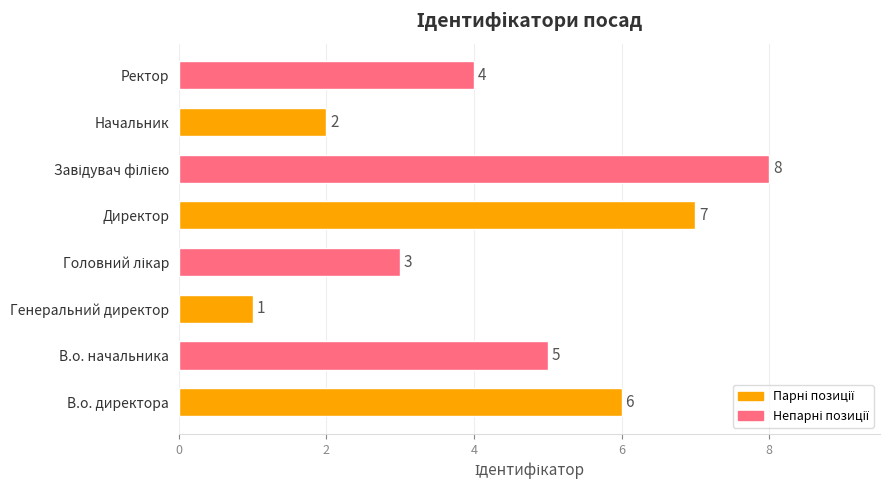

What is the sum of the values at В.о. начальника and В.о. директора?

11